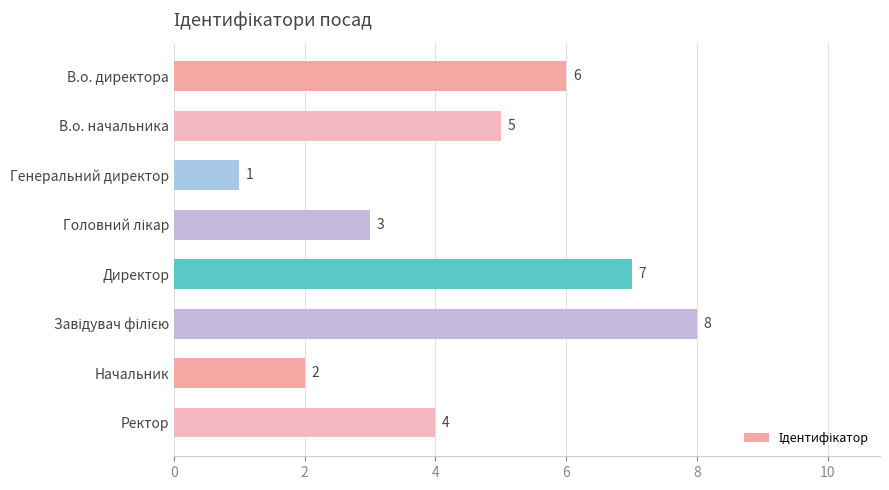

Reading top to bottom, what are all the values shown in this chart?

6	5	1	3	7	8	2	4